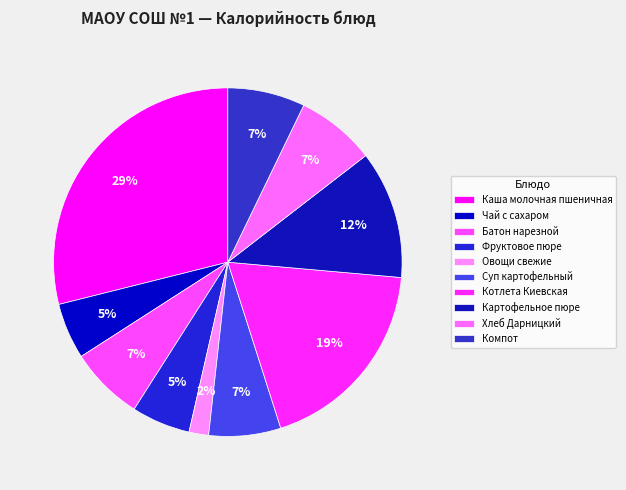

To the nearest percent, what percentage of the pie is Картофельное пюре?

12%